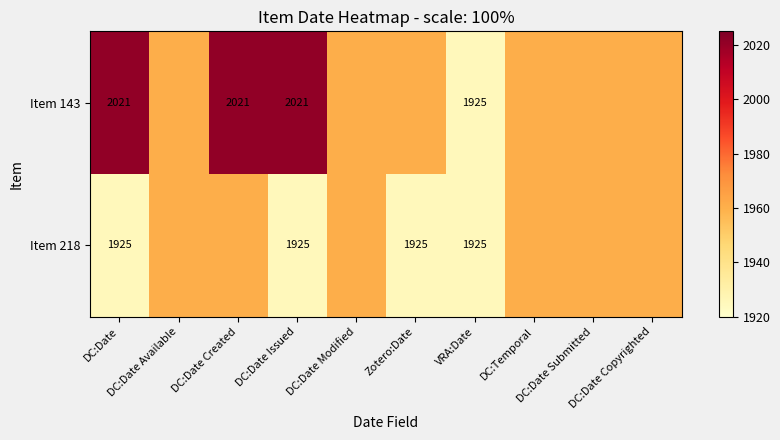

What is the minimum value for Item 218?

1925